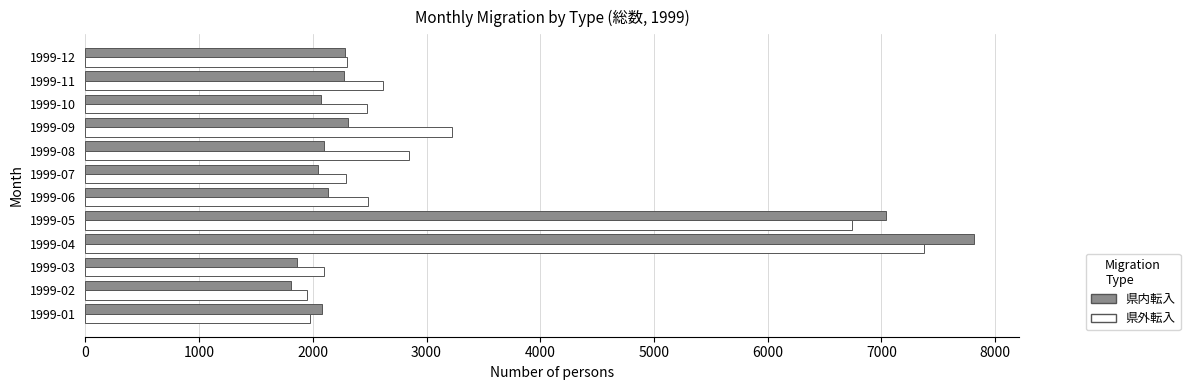

What is the lowest value of the 県外転入 series?

1949